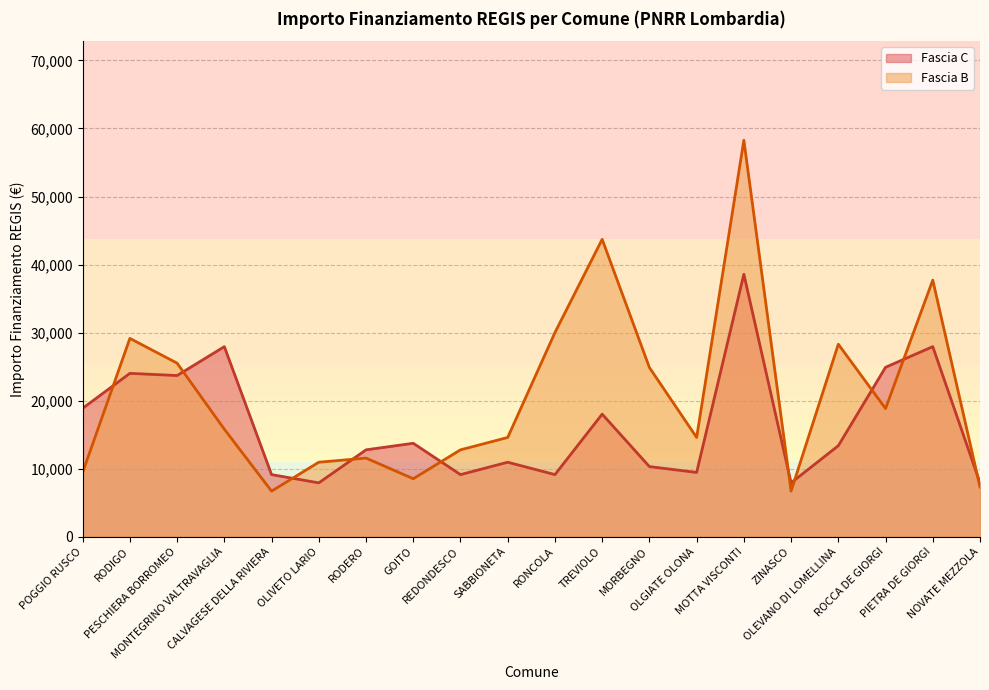

At which category is the sum across all series the highest?

MOTTA VISCONTI